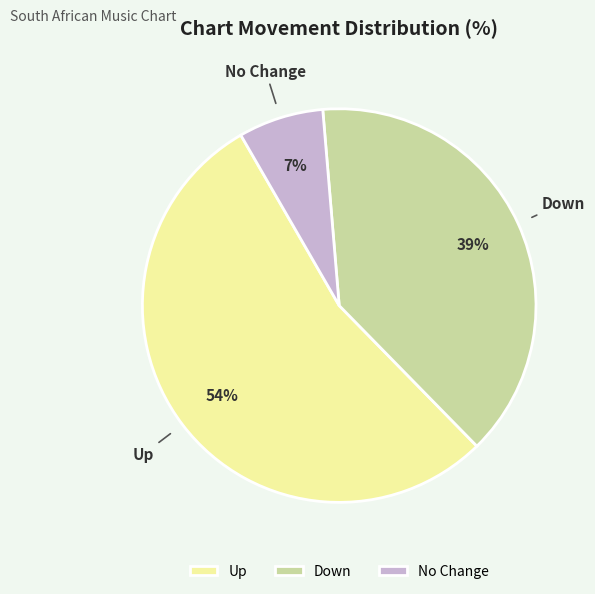

Which category accounts for the majority?

Up